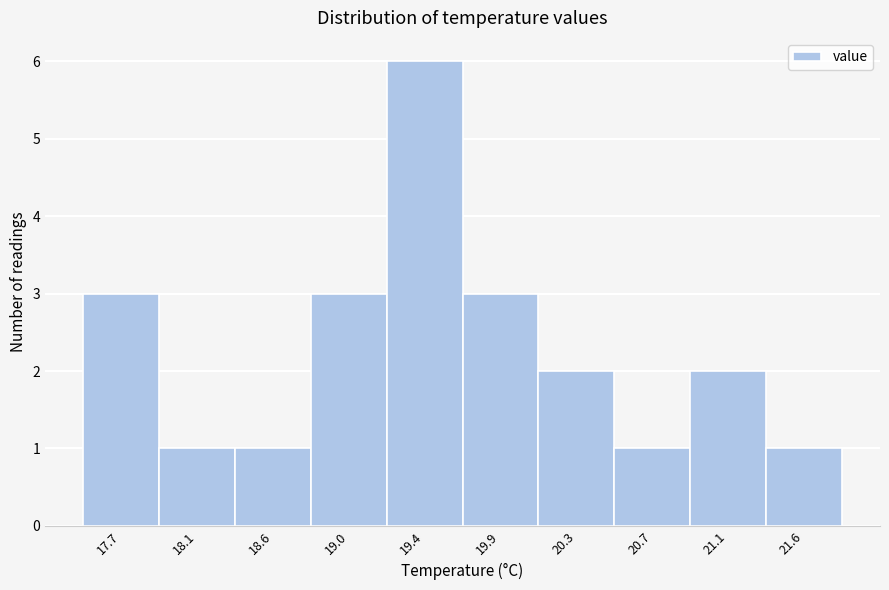

Reading left to right, list all the values displayed in this chart.

17.7=3	18.1=1	18.6=1	19.0=3	19.4=6	19.9=3	20.3=2	20.7=1	21.1=2	21.6=1